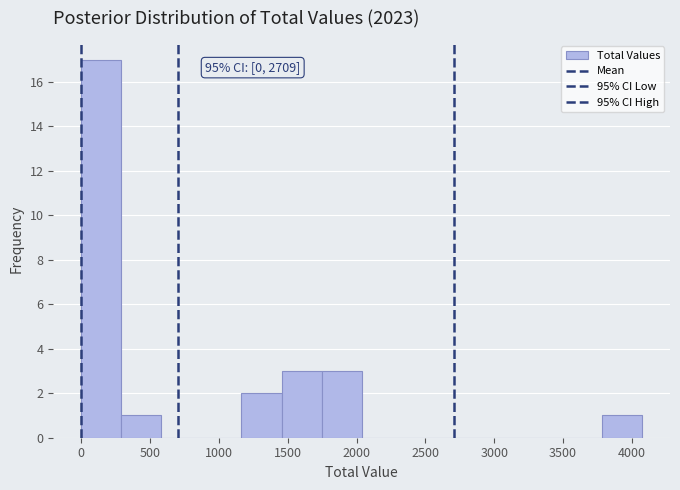

Which range on the x-axis has the tallest bar?

0 to 300